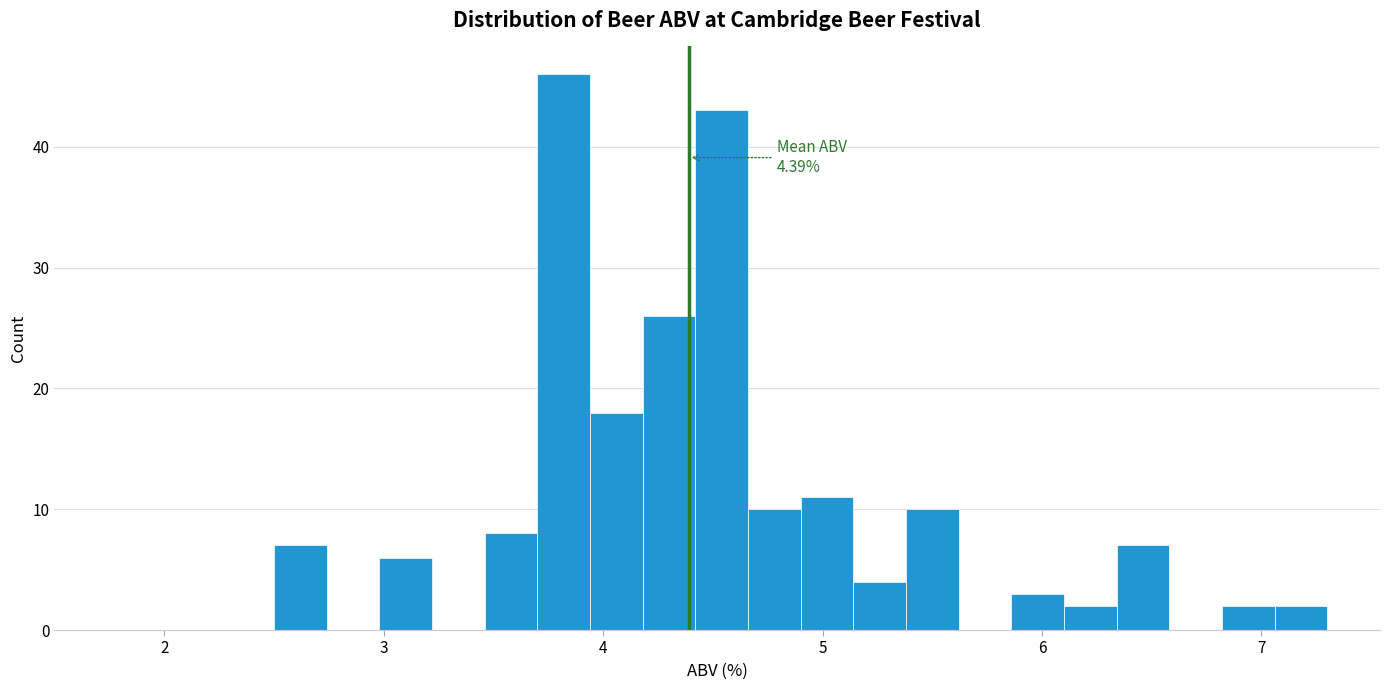

Read against the x-axis, roughly where is the centre of the tallest bar?

3.8